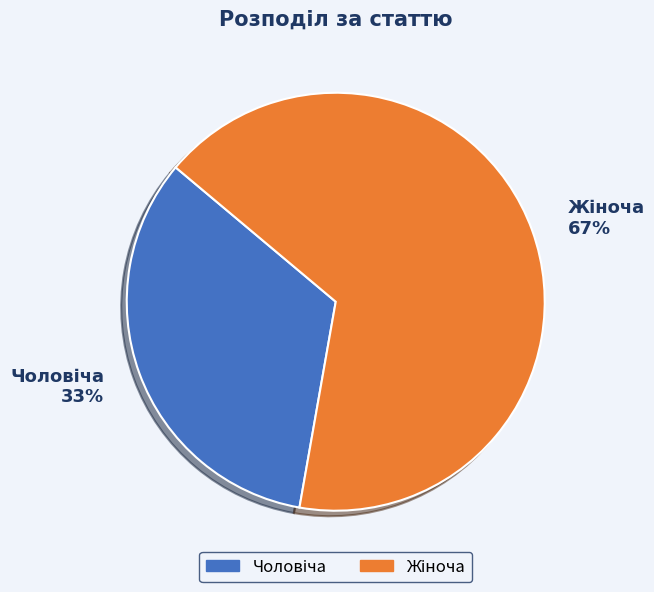

To the nearest percent, what is the average slice percentage?

50%